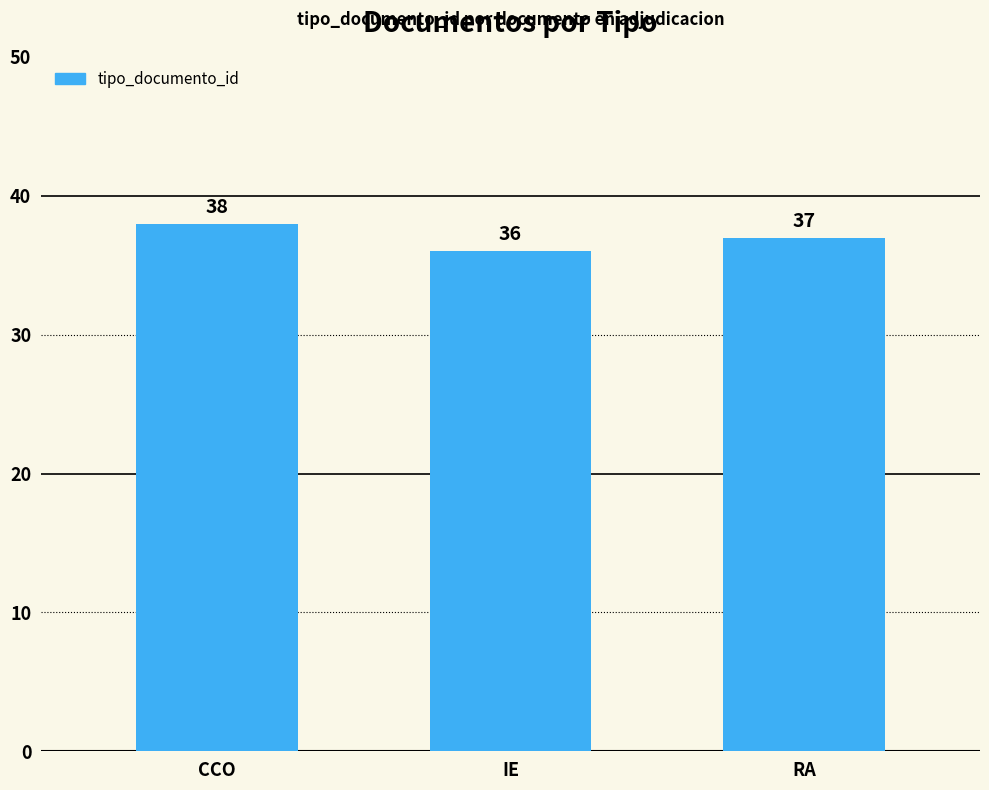

What is the average value?

37